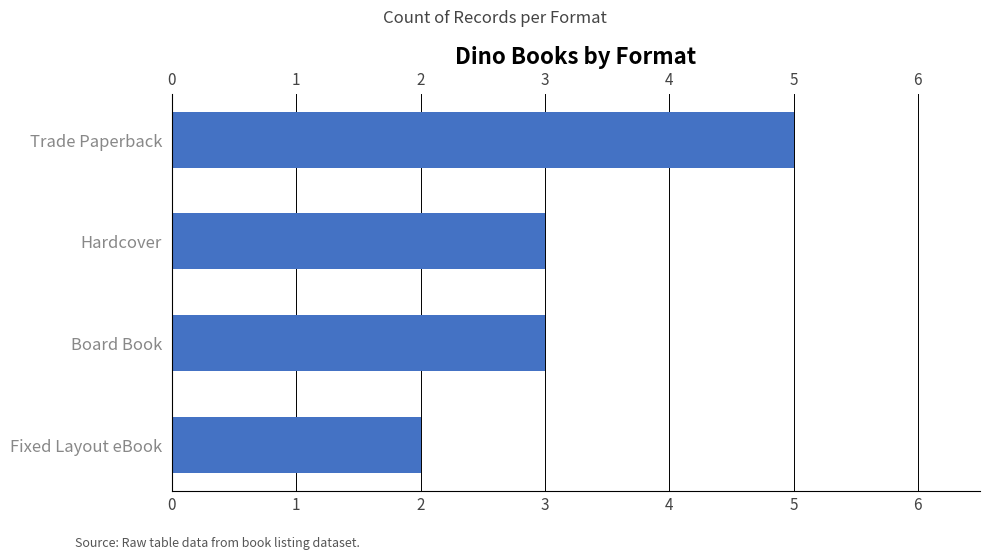

What is the label of the 3rd bar from the bottom?

Hardcover